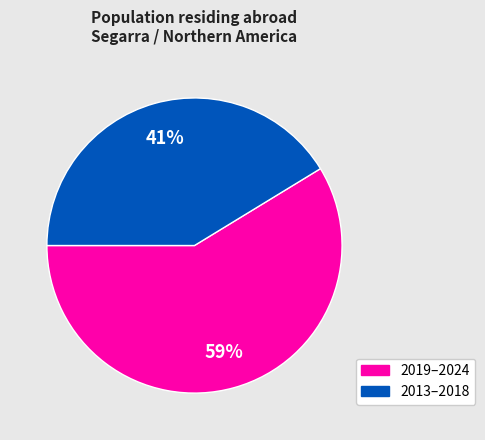

Is there any slice that represents more than half of the pie?

Yes